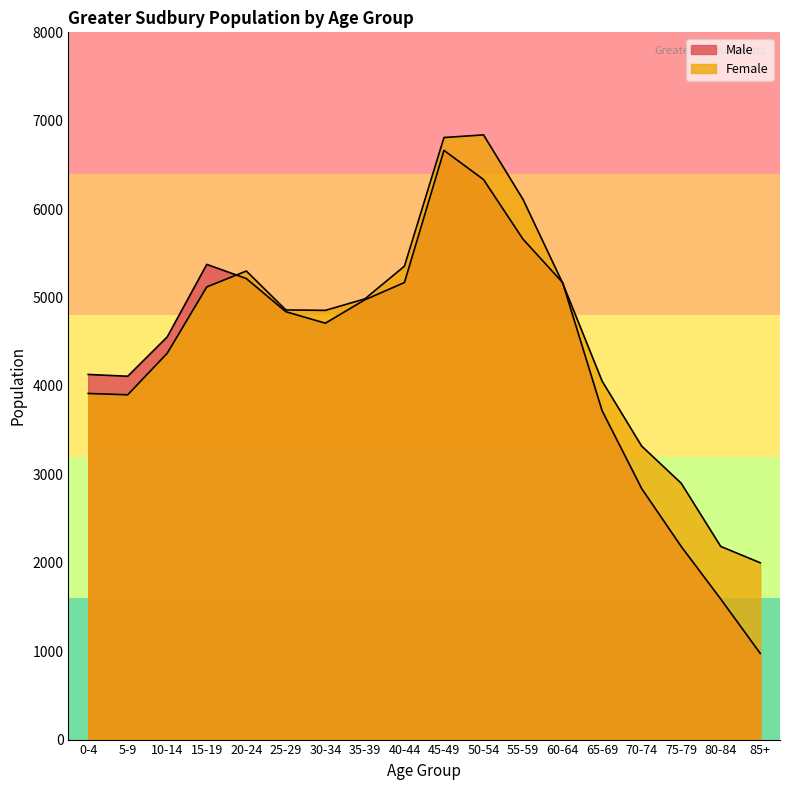

List the series in order of their peak value, lowest first.

Male, Female